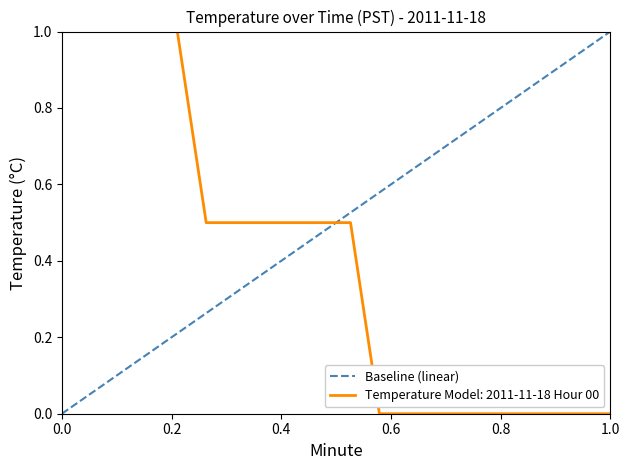

Which series has the largest total across all categories?

Baseline (linear)